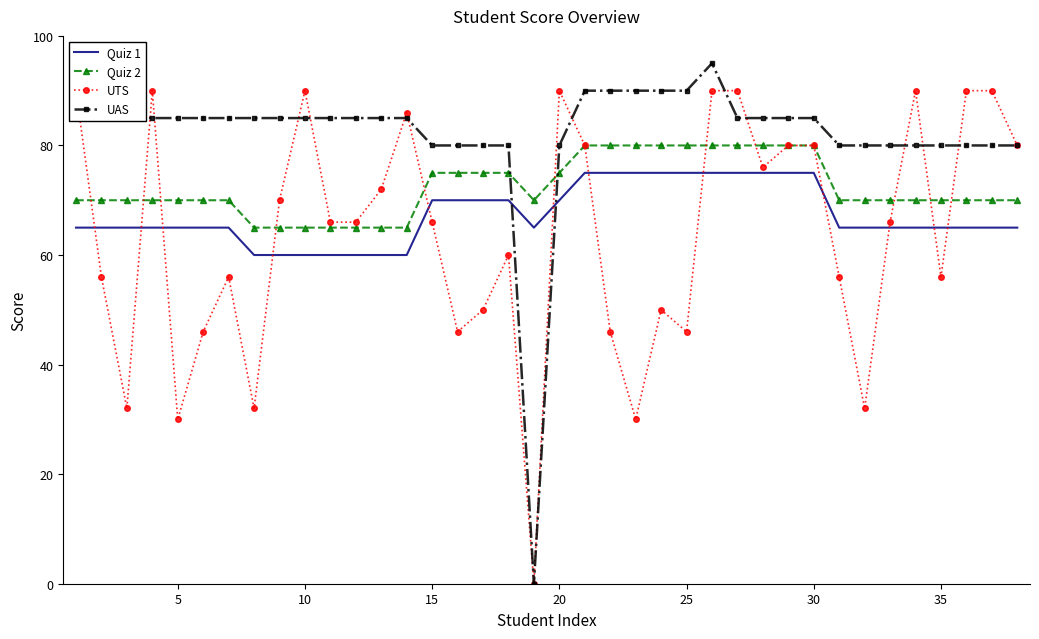

What is the average value of the Quiz 2 series?

72